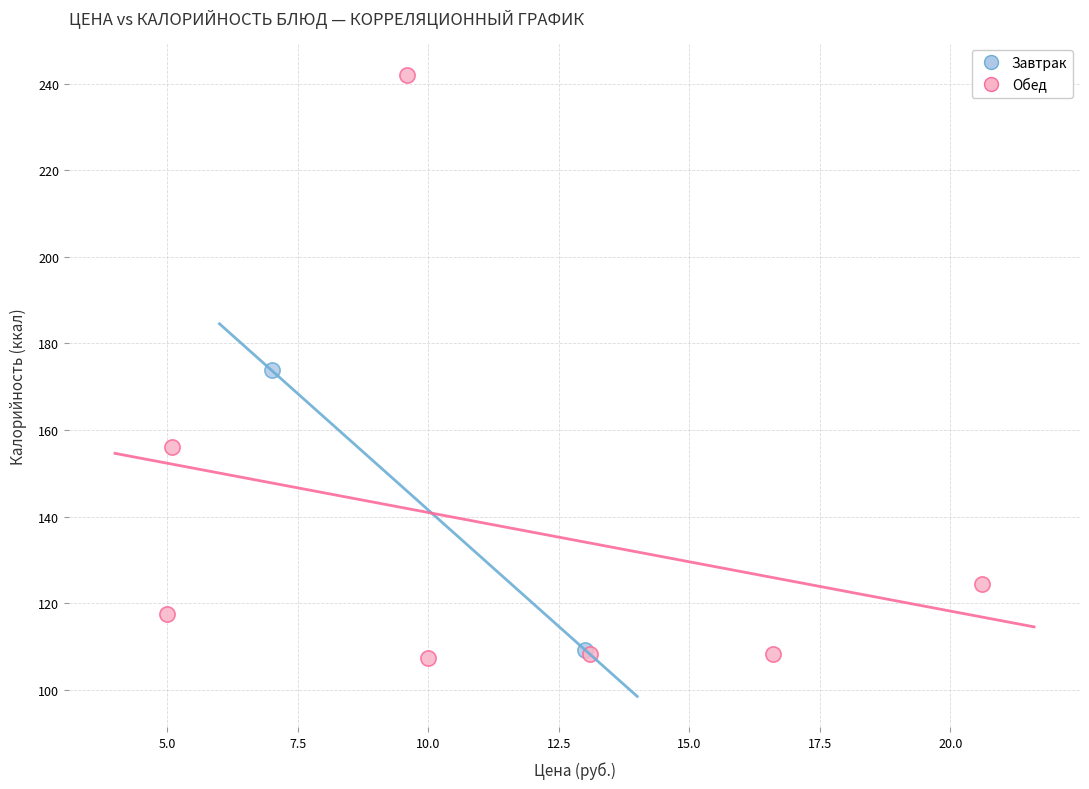

Which series reaches the minimum Y coordinate?

Обед